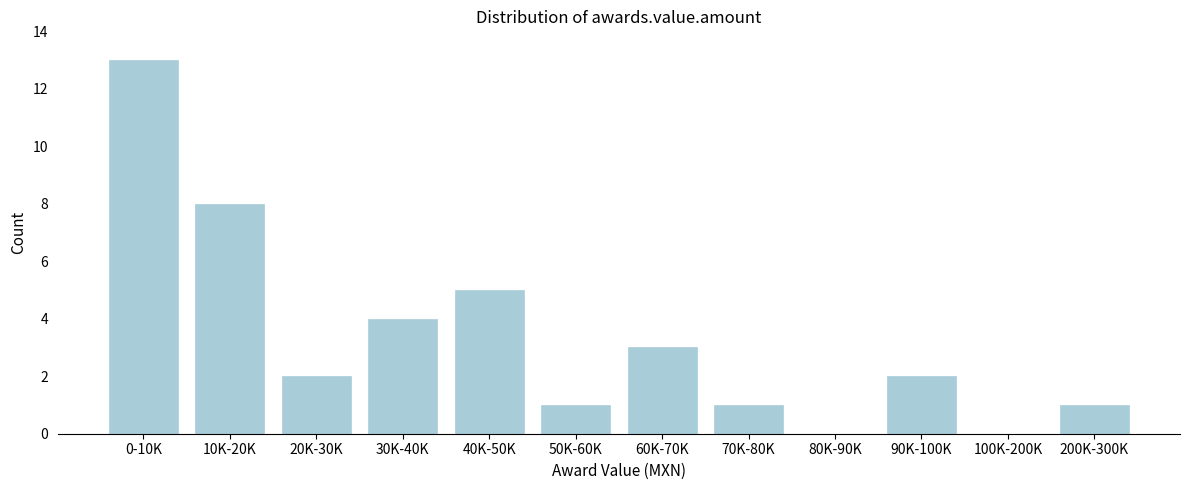

Reading right to left, what are all the values shown in this chart?

200K-300K=1	100K-200K=0	90K-100K=2	80K-90K=0	70K-80K=1	60K-70K=3	50K-60K=1	40K-50K=5	30K-40K=4	20K-30K=2	10K-20K=8	0-10K=13